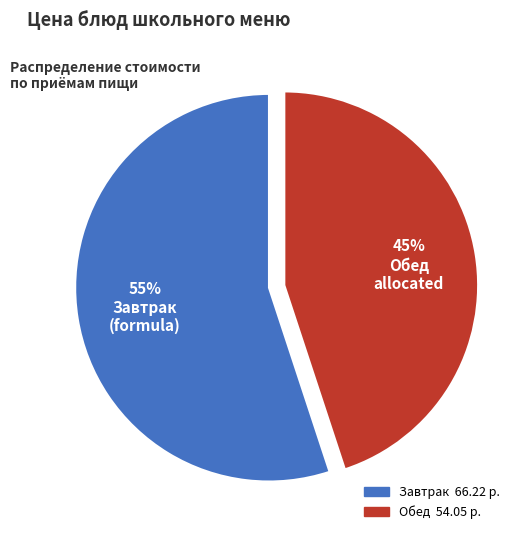

Is there any slice that represents more than half of the pie?

Yes